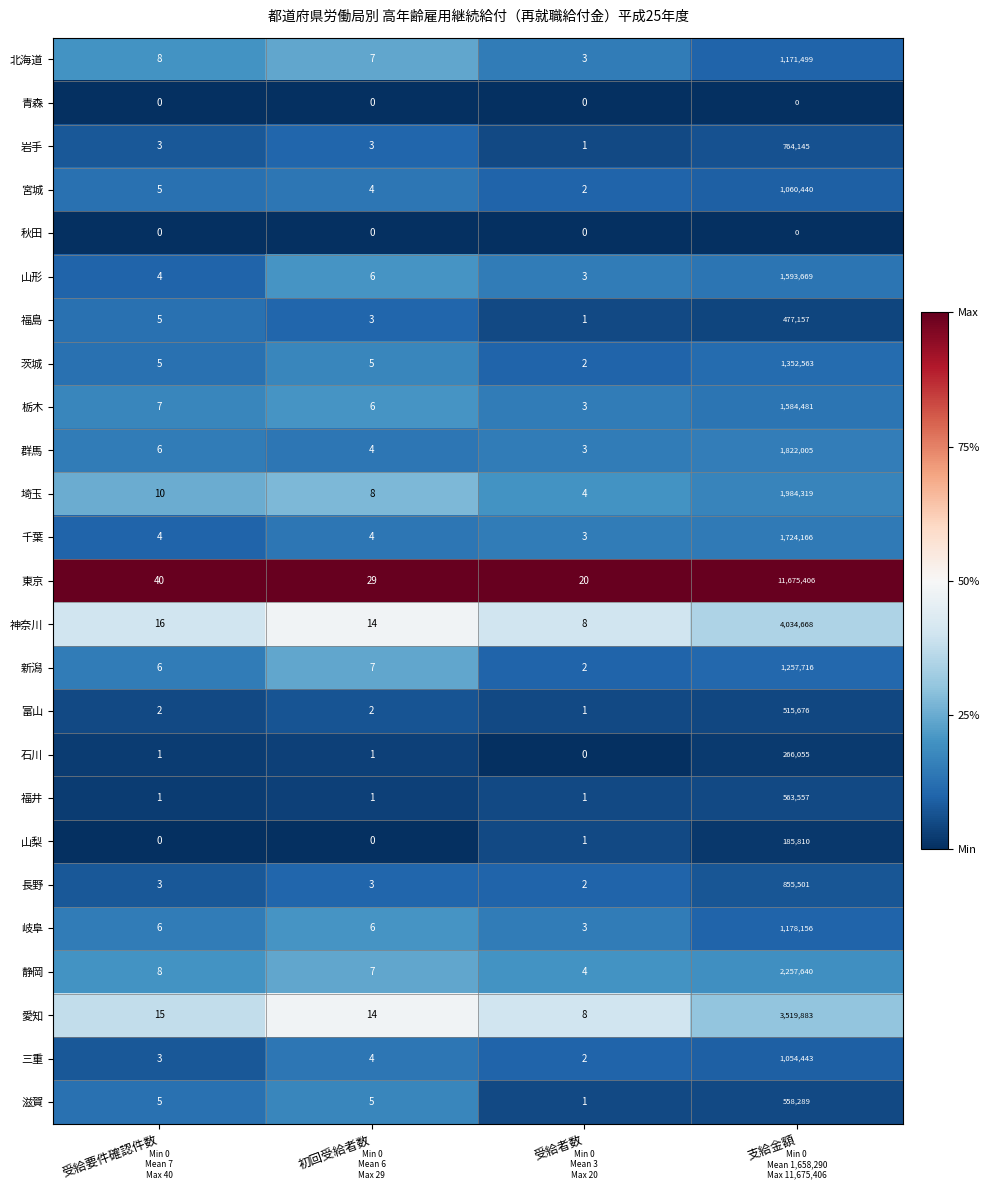

What is the spread (max minus min) of values at 受給要件確認件数?

40